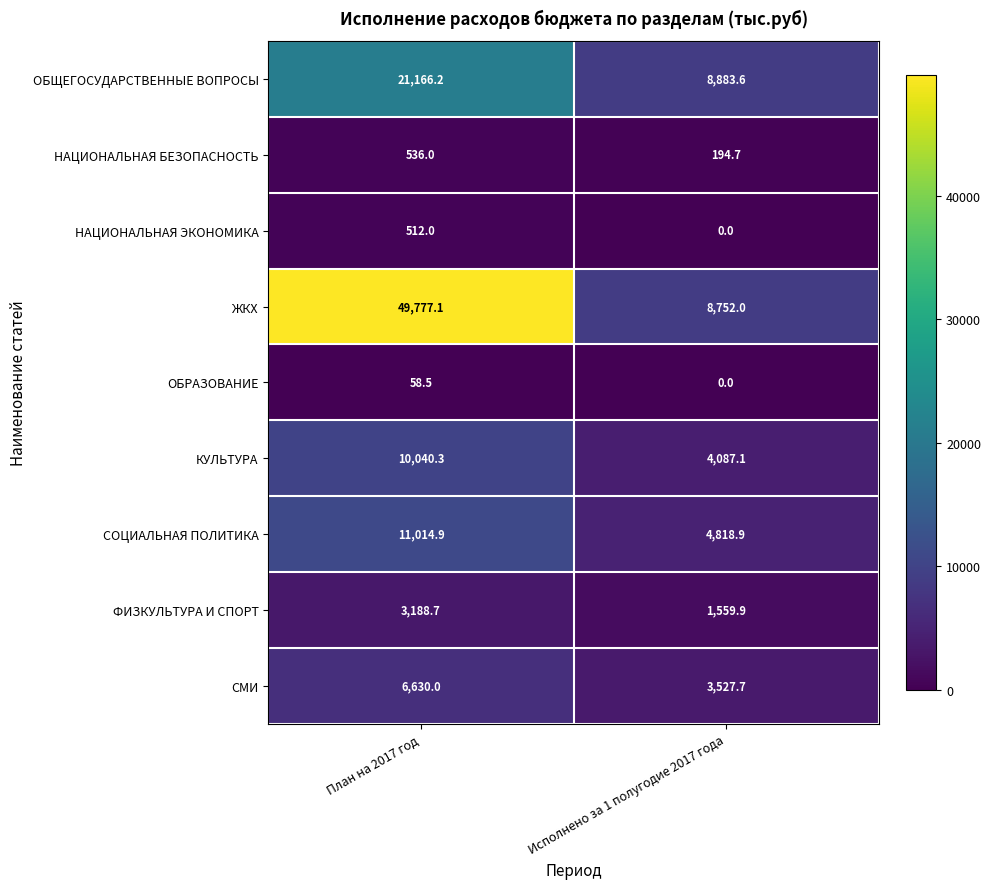

Which category has the highest value across all series?

План на 2017 год